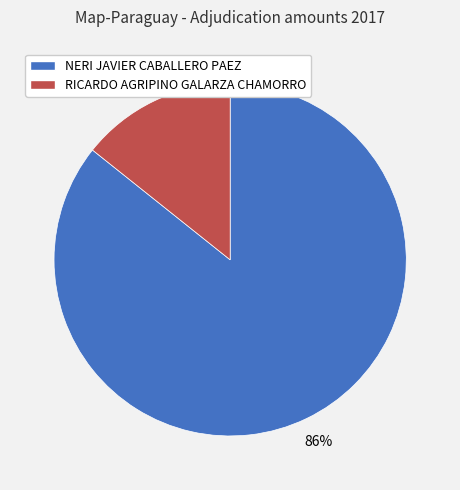

Which slice represents more than half of the pie?

NERI JAVIER CABALLERO PAEZ